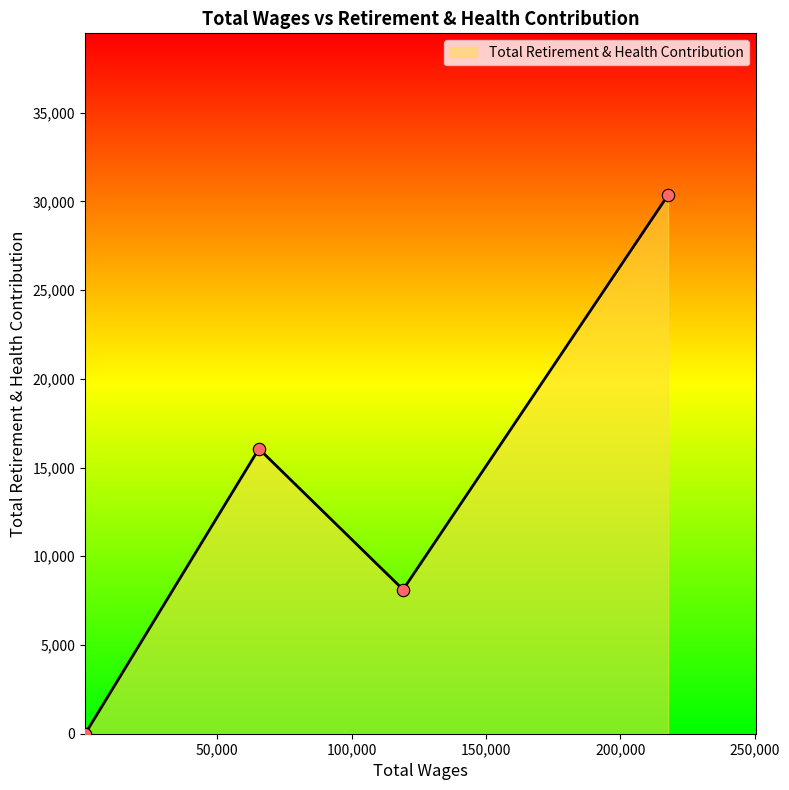

How many interior local peaks (higher than both neighbors) does the data have?

1